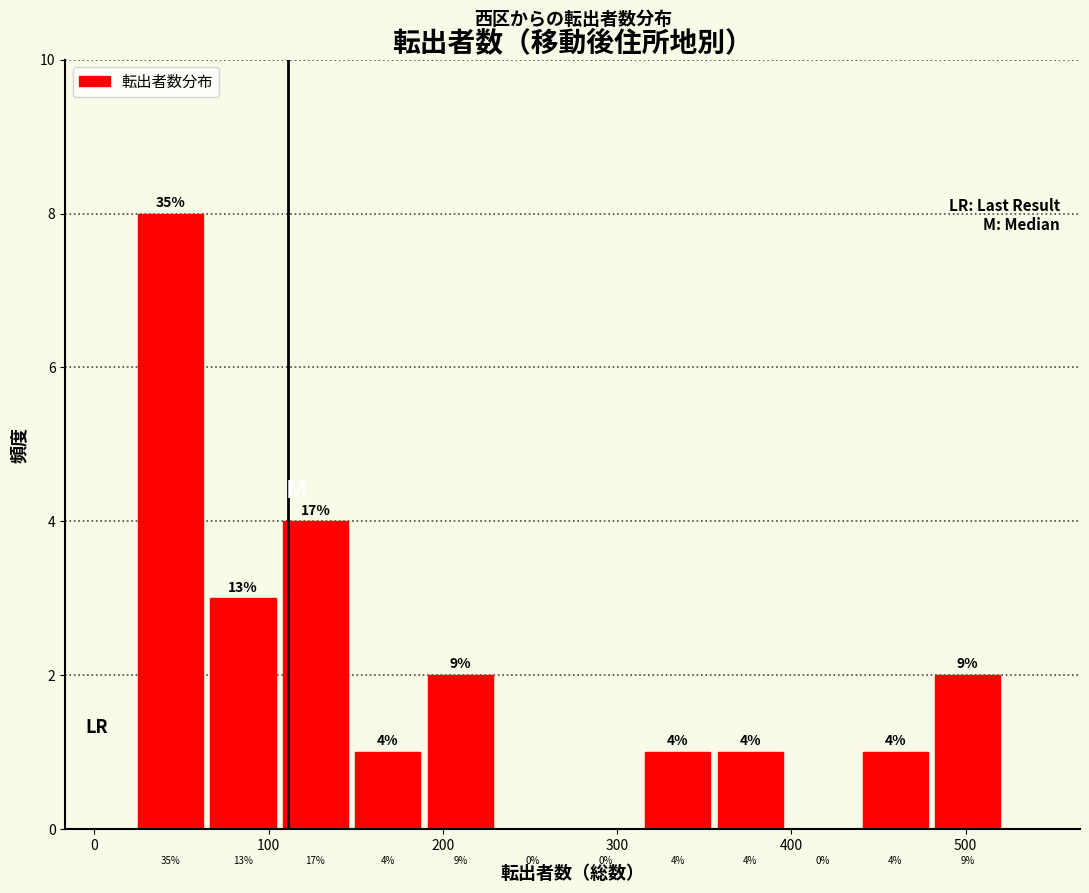

Over which range of the x-axis is the bar tallest?

30 to 70